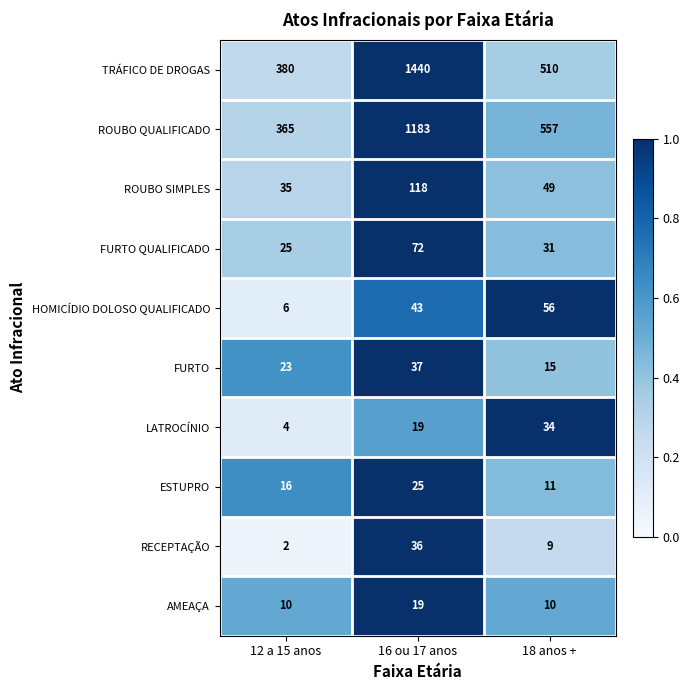

Which category has the lowest value in the ROUBO SIMPLES series?

12 a 15 anos